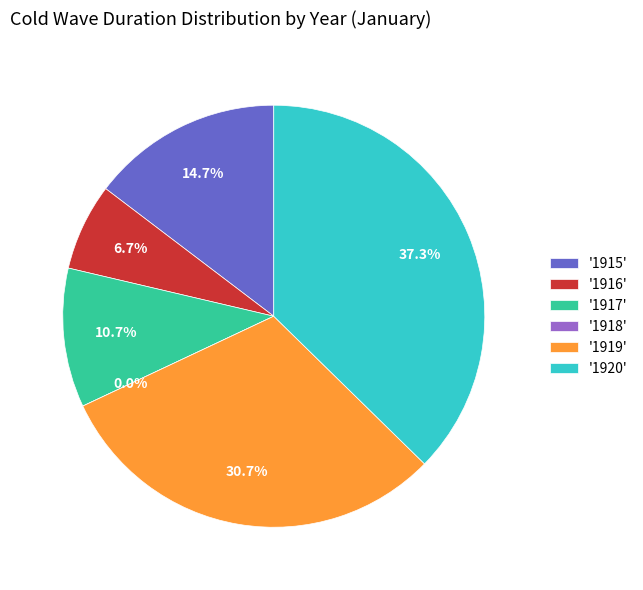

What percentage is the 1915 slice, to the nearest percent?

15%